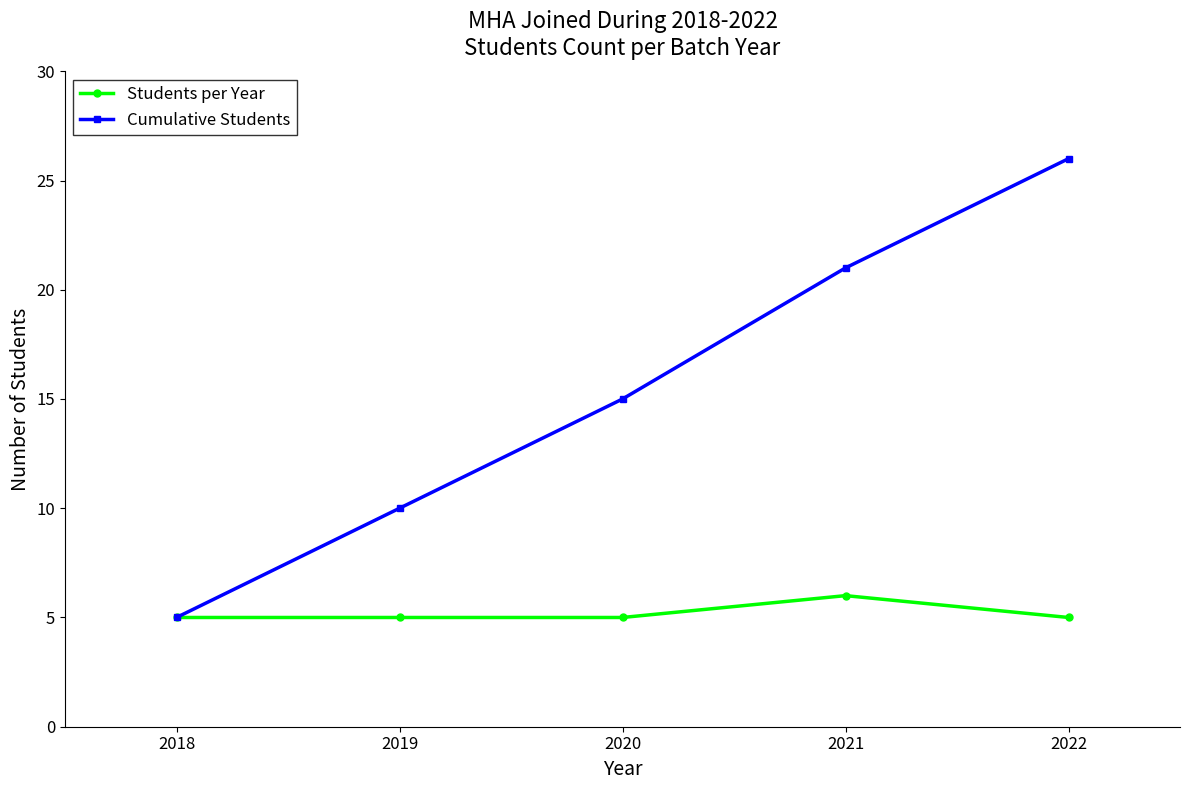

True or false: Cumulative Students has more than 2 interior local peaks.

False